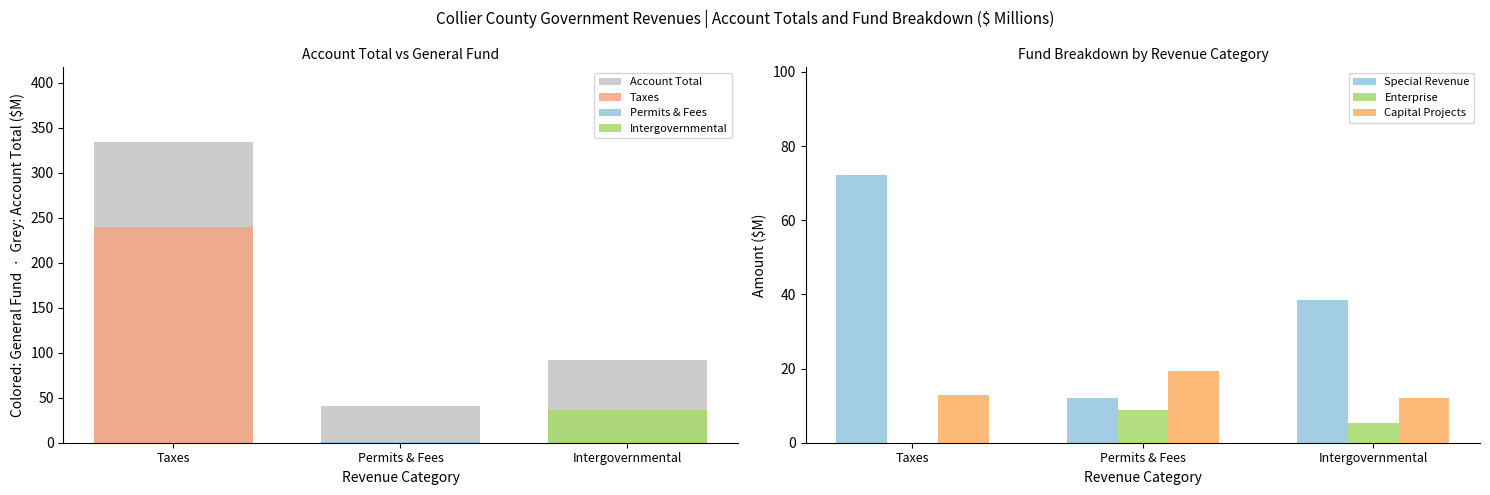

What is the spread (max minus min) of values at Permits & Fees?

10.5